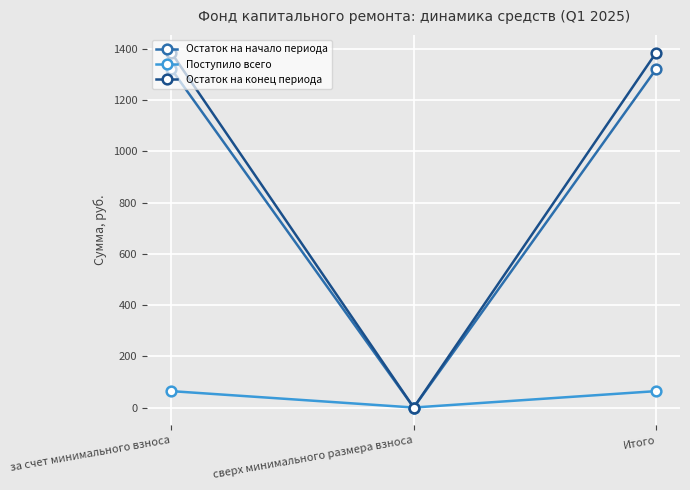

Which series changed the most between за счет минимального взноса and сверх минимального размера взноса?

Остаток на конец периода